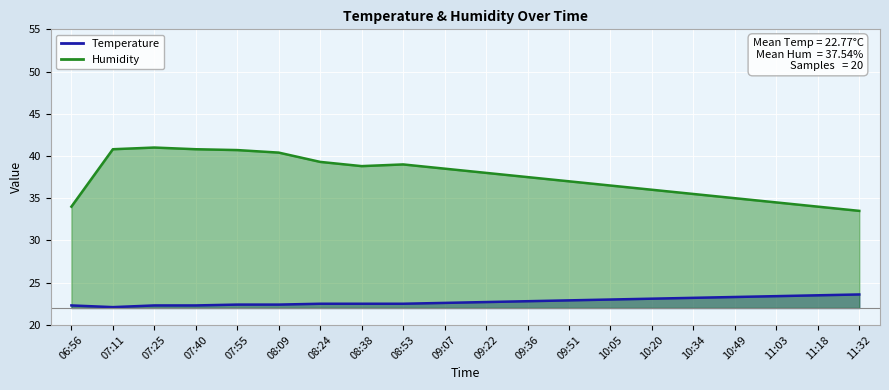

What is the average value of the Temperature series?

22.8